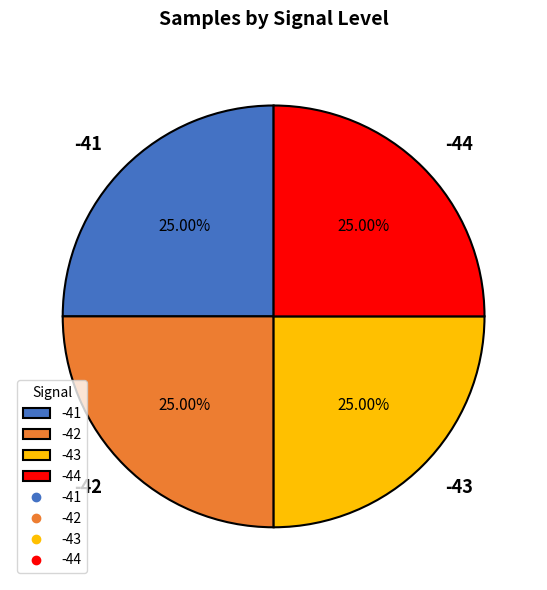

Does any single category account for the majority?

No